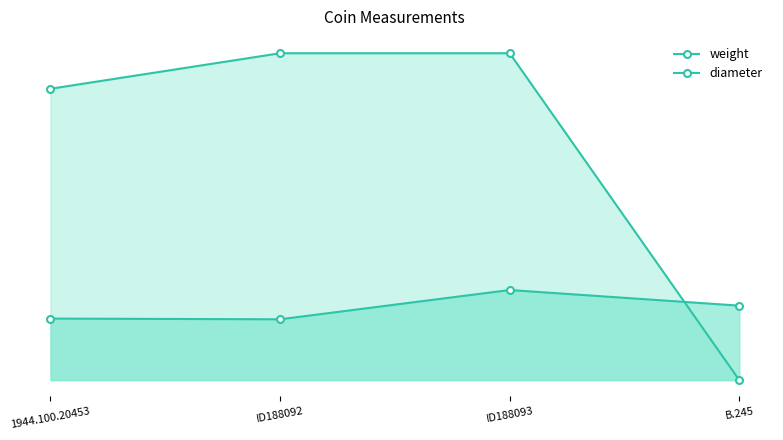

How many weight values are between 4 and 6?

3